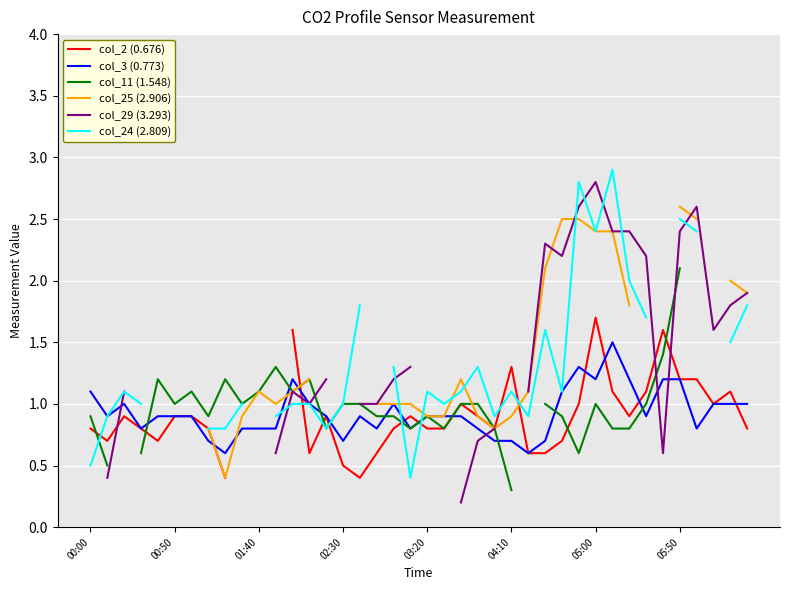

In col_29 (3.293), how many points are higher than both neighbors (excluding endpoints)?

4